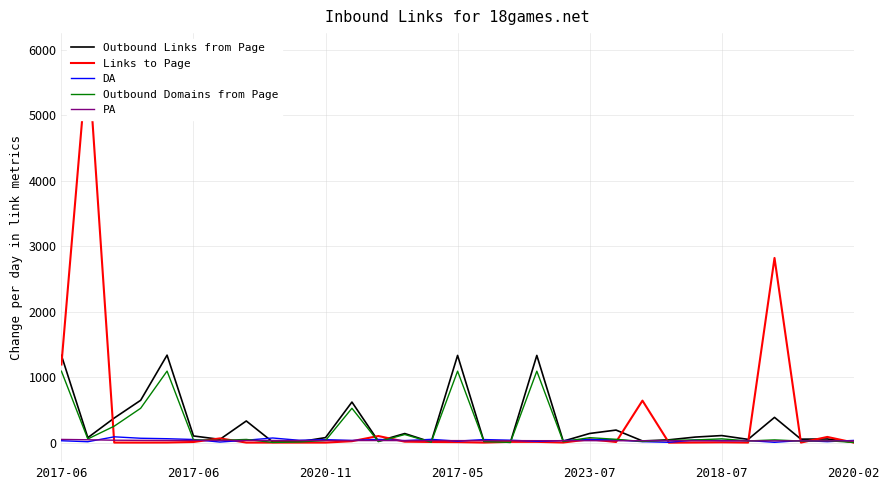

Reading left to right, extract all data points from this chart.

Outbound Links from Page: 1333	76	376	647	1337	102	50	331	10	12	77	620	23	139	9	1333	18	5	1333	23	140	192	26	43	85	108	50	386	53	56	4
Links to Page: 1194	5960	1	1	2	10	65	1	1	1	1	22	101	15	10	8	1	12	12	2	51	10	642	0	2	5	1	2822	1	87	1
DA: 29	14	89	67	60	48	9	37	71	36	46	33	50	31	50	23	47	37	20	32	48	43	15	5	41	33	32	5	32	15	34
Outbound Domains from Page: 1092	56	252	525	1093	43	34	49	3	10	33	525	15	124	7	1092	15	4	1092	16	76	51	18	36	41	58	26	42	24	30	3
PA: 49	44	37	35	34	34	33	33	33	32	32	32	32	31	31	31	31	31	30	30	30	29	29	29	28	28	27	27	27	27	27